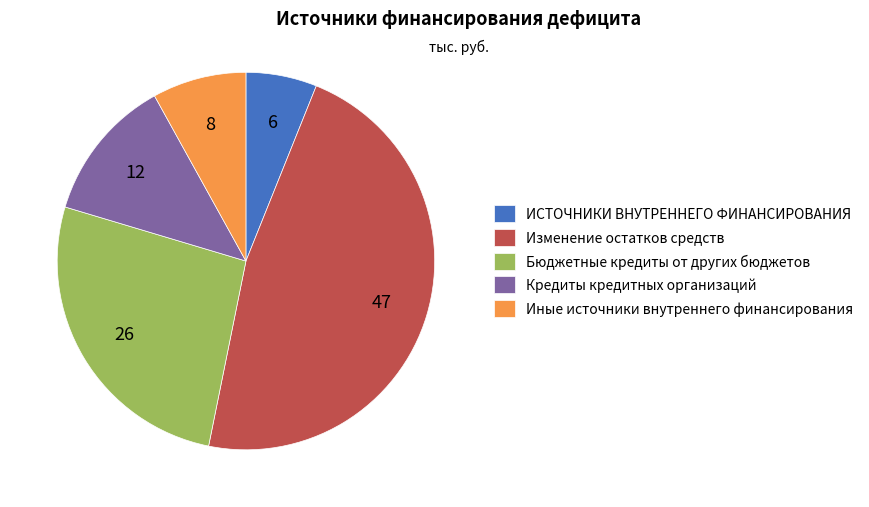

Is the sum of Бюджетные кредиты от других бюджетов and Изменение остатков средств greater than half?

Yes